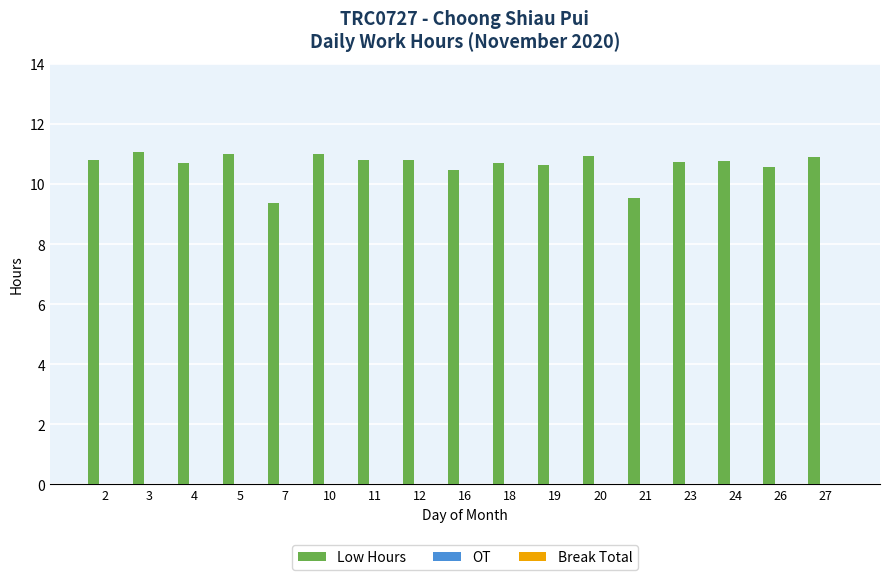

What is the maximum value shown in the chart?

11.1